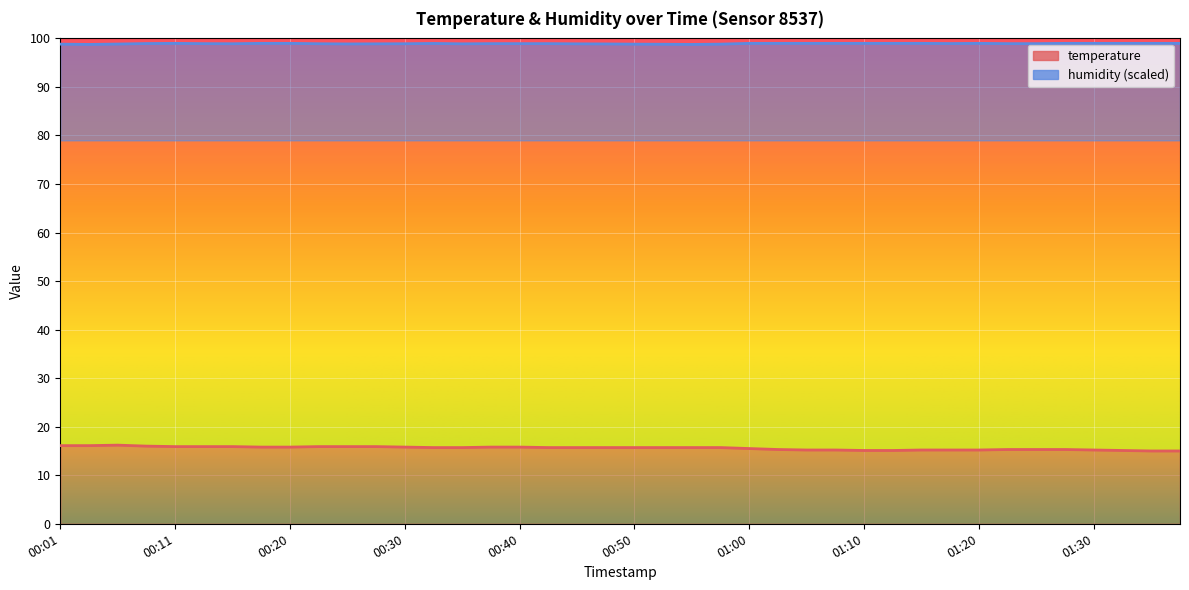

True or false: humidity and temperature intersect in this chart.

False